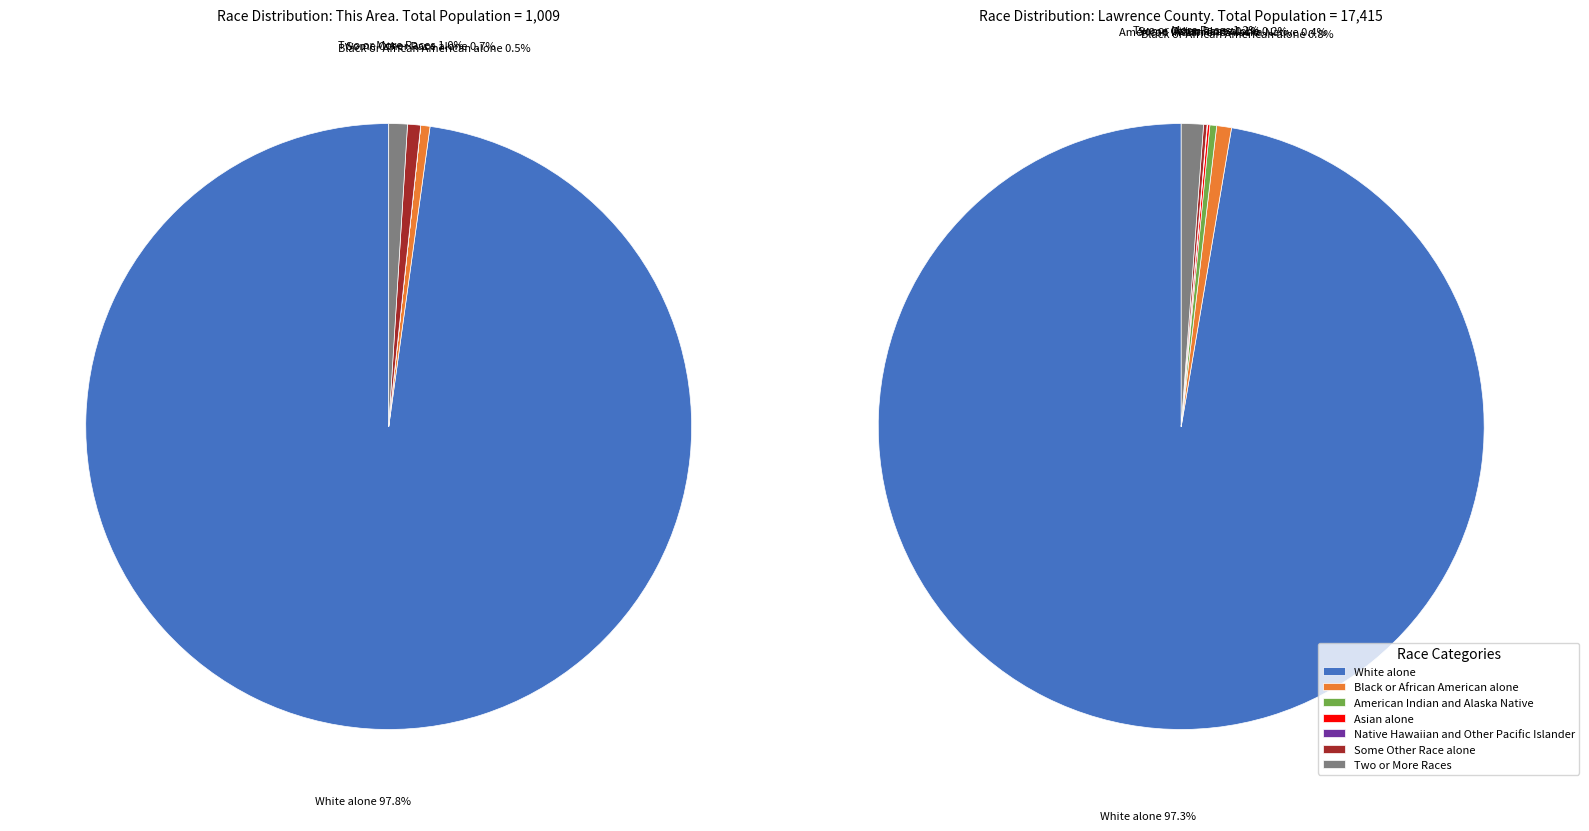

Which has a higher value, Black or African American alone or Asian alone?

Black or African American alone